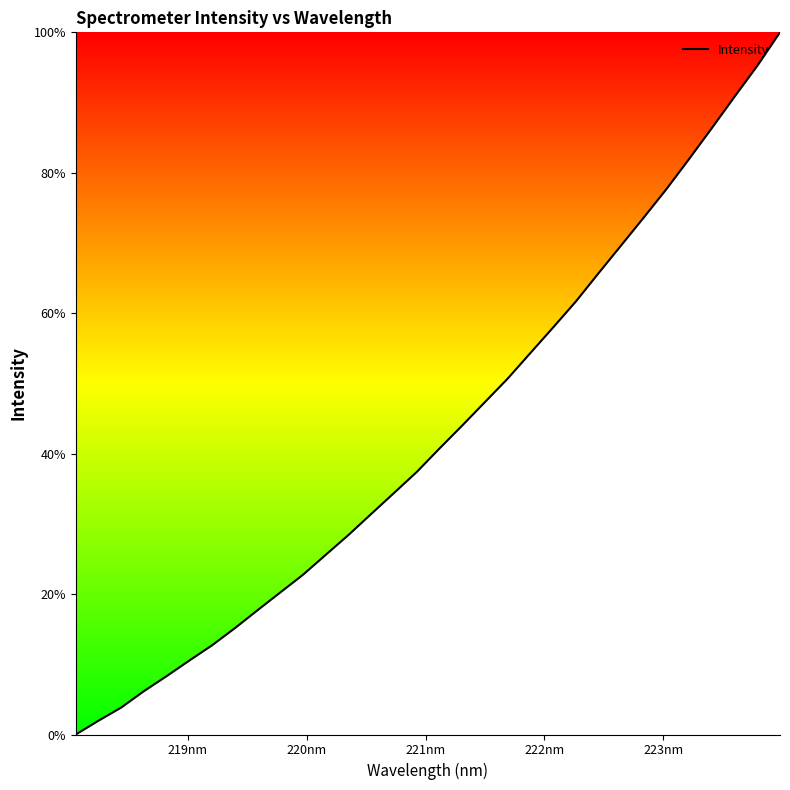

What is the greatest value displayed?

100.0